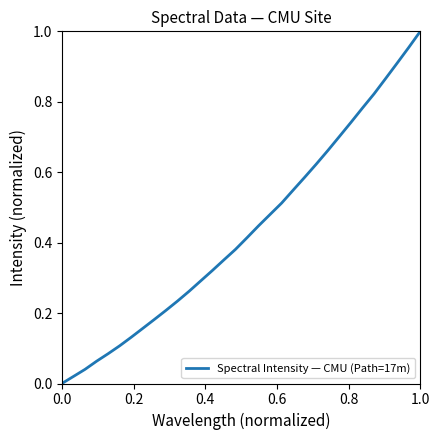

Reading left to right, extract all data points from this chart.

0.0	0.0	0.0	0.1	0.1	0.1	0.1	0.2	0.2	0.2	0.2	0.3	0.3	0.3	0.4	0.4	0.4	0.4	0.5	0.5	0.5	0.6	0.6	0.7	0.7	0.7	0.8	0.8	0.9	0.9	1.0	1.0